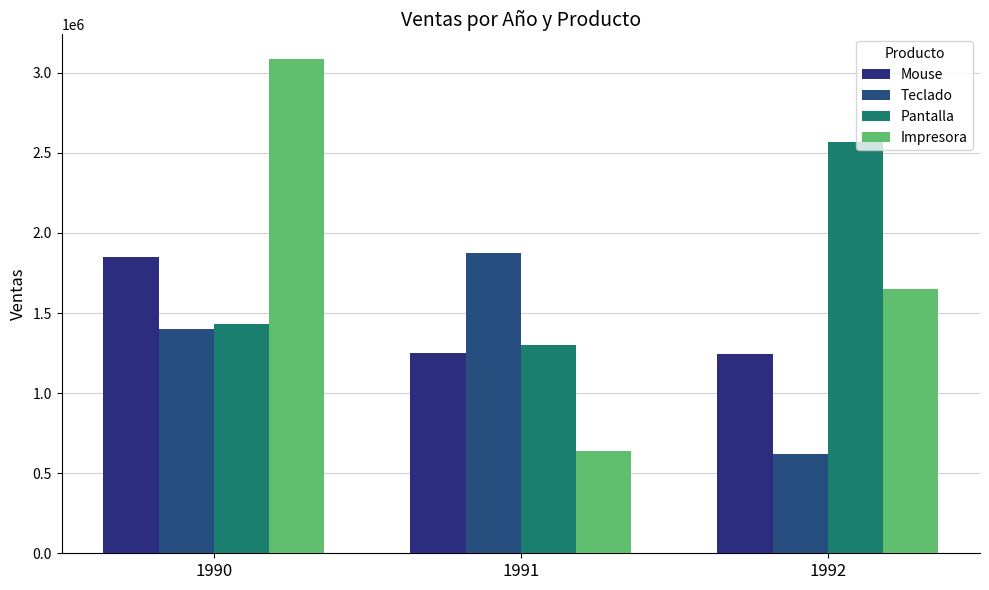

Are the bars horizontal?

No